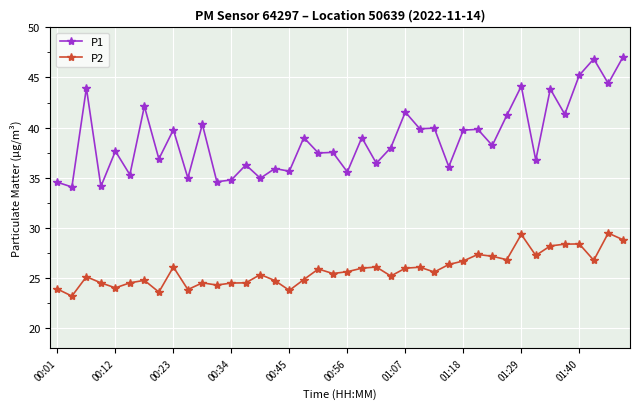

Rank the series by their average value, from lowest to highest.

P2, P1